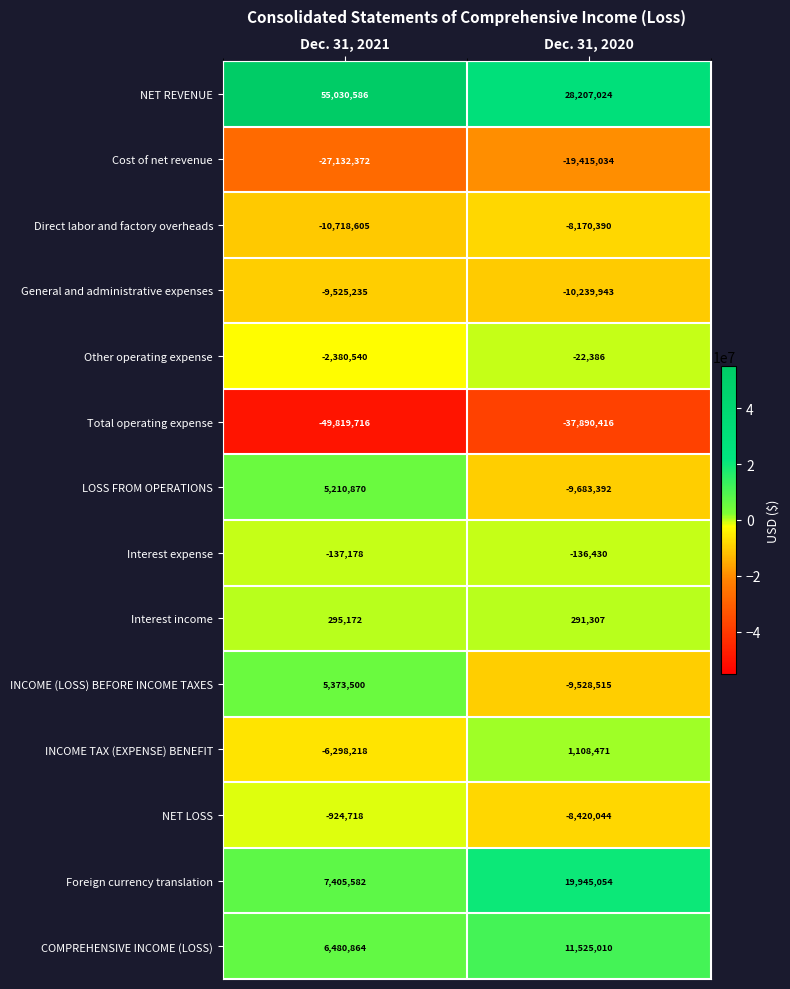

What is the total value across all series at Dec. 31, 2020?

-42429684